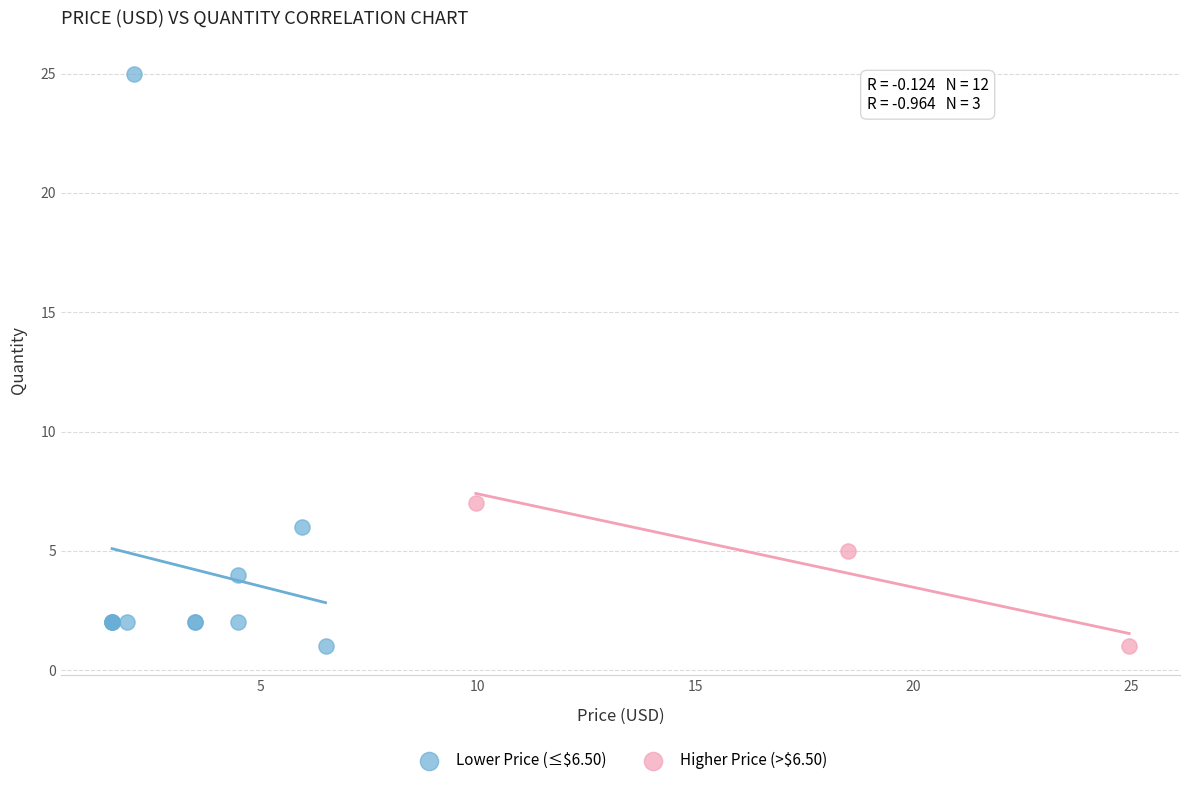

Which series reaches the maximum Y coordinate?

Lower Price (≤$6.50)